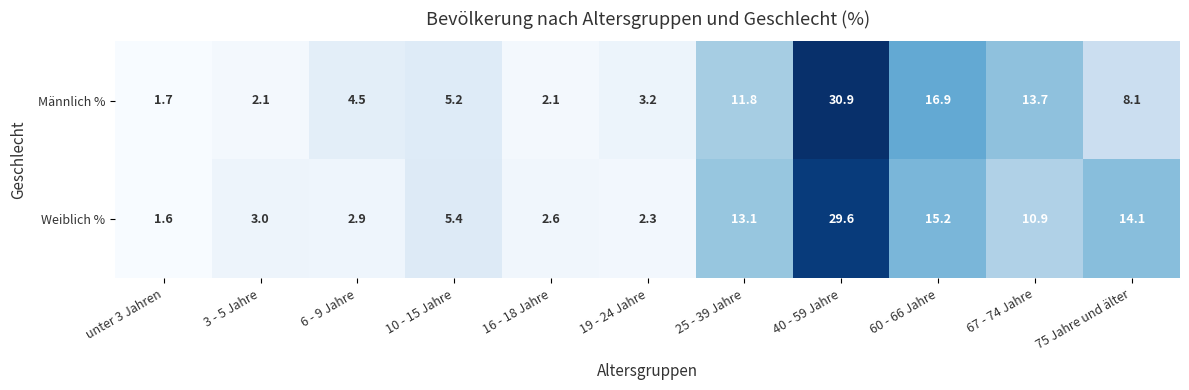

Reading left to right, transcribe all the data shown in this chart.

Männlich %: 1.7	2.1	4.5	5.2	2.1	3.2	11.8	30.9	16.9	13.7	8.1
Weiblich %: 1.6	3.0	2.9	5.4	2.6	2.3	13.1	29.6	15.2	10.9	14.1